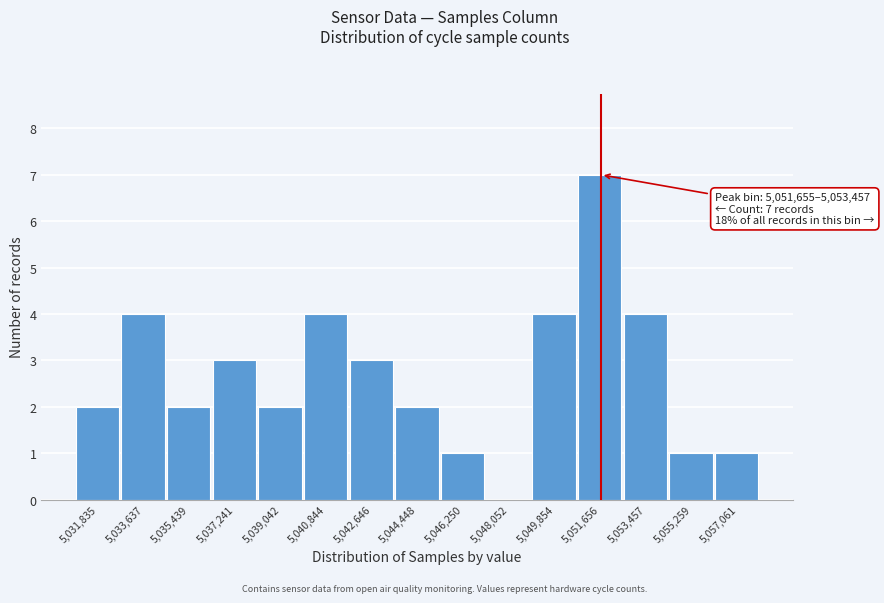

Reading left to right, list all the values displayed in this chart.

5,031,835=2	5,033,637=4	5,035,439=2	5,037,241=3	5,039,042=2	5,040,844=4	5,042,646=3	5,044,448=2	5,046,250=1	5,048,052=0	5,049,854=4	5,051,656=7	5,053,457=4	5,055,259=1	5,057,061=1